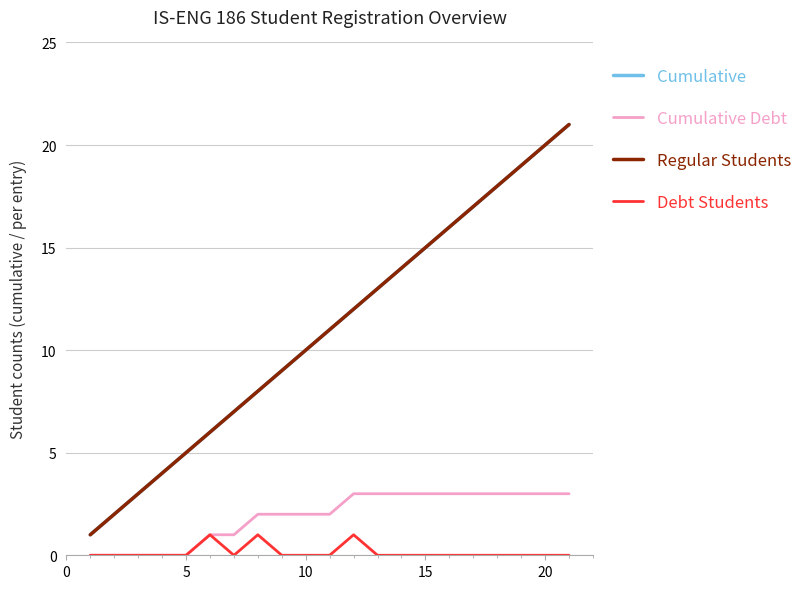

Is this an area chart (filled region under the line)?

No